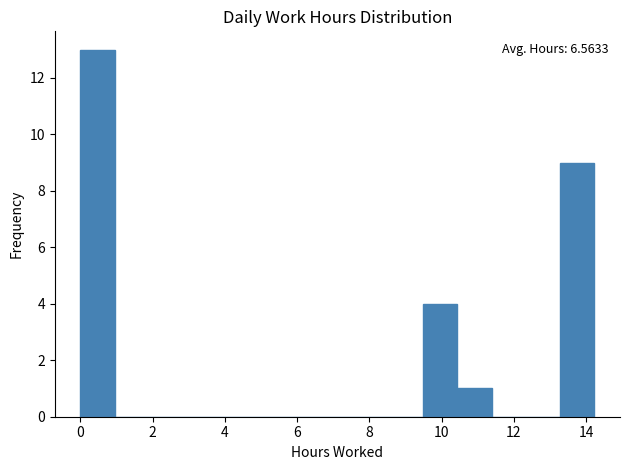

Over which range of the x-axis is the bar tallest?

0.0 to 1.0